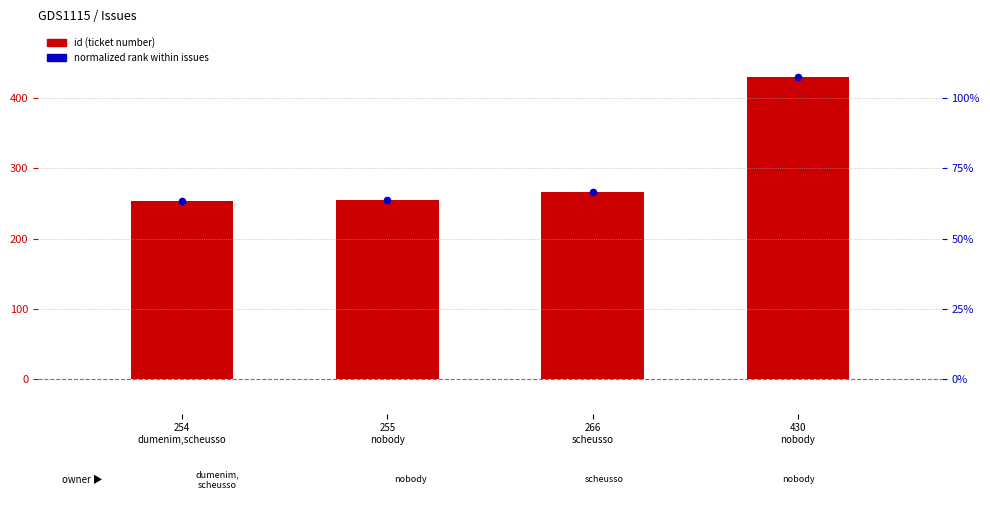

At which category is the sum across all series the highest?

430
nobody